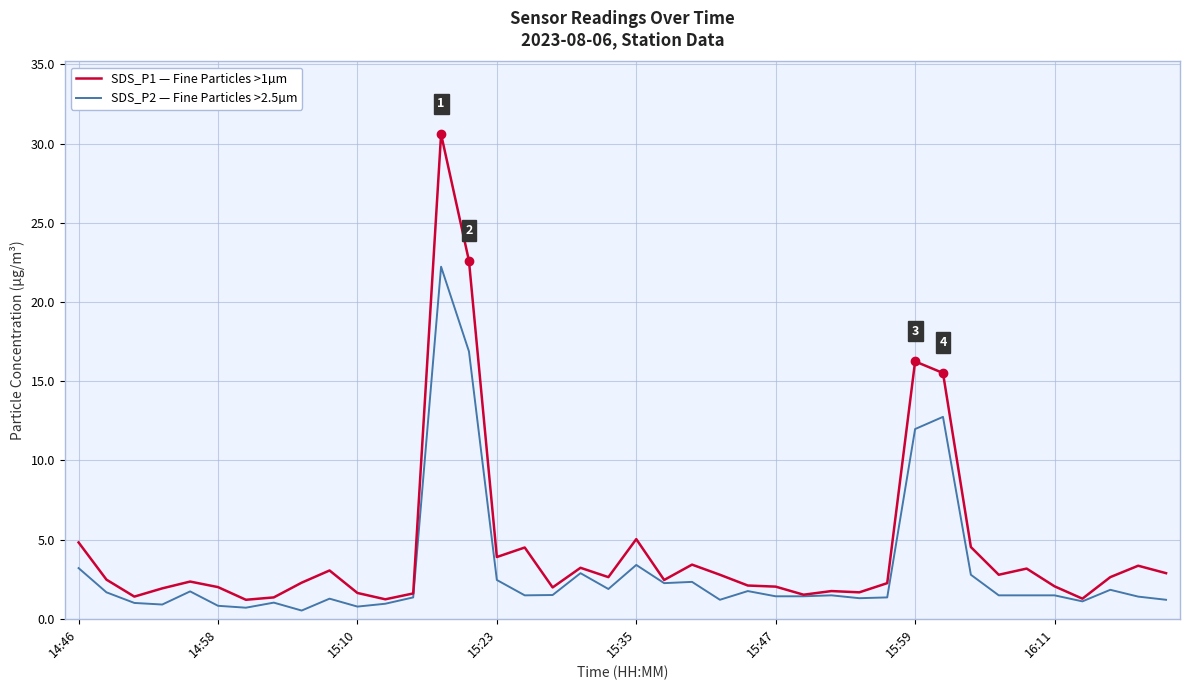

What is the sum of all SDS_P1 — Fine Particles >1µm values?

176.2